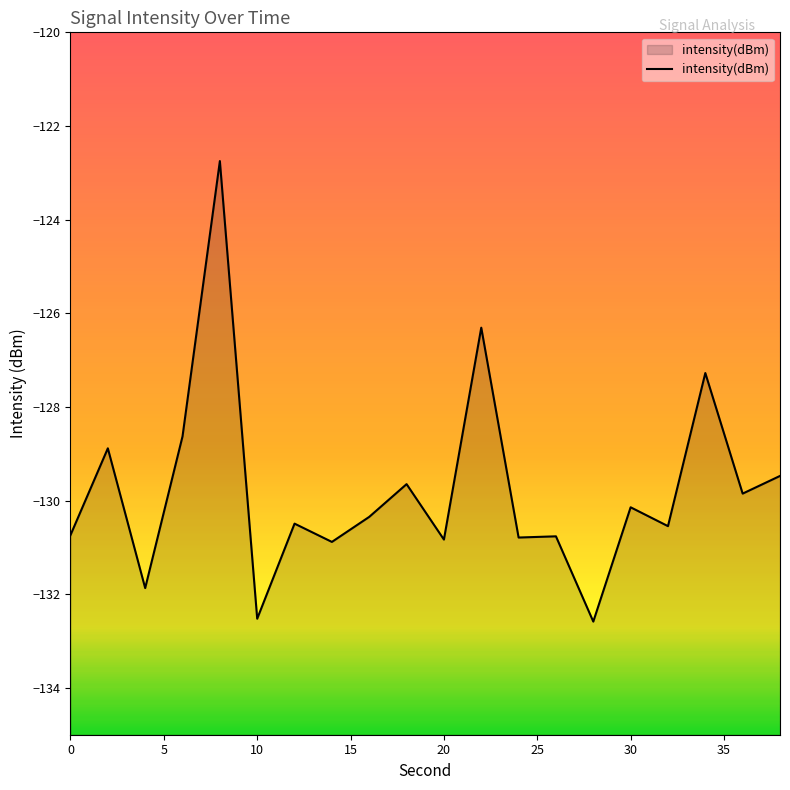

How many values exceed -130?

8